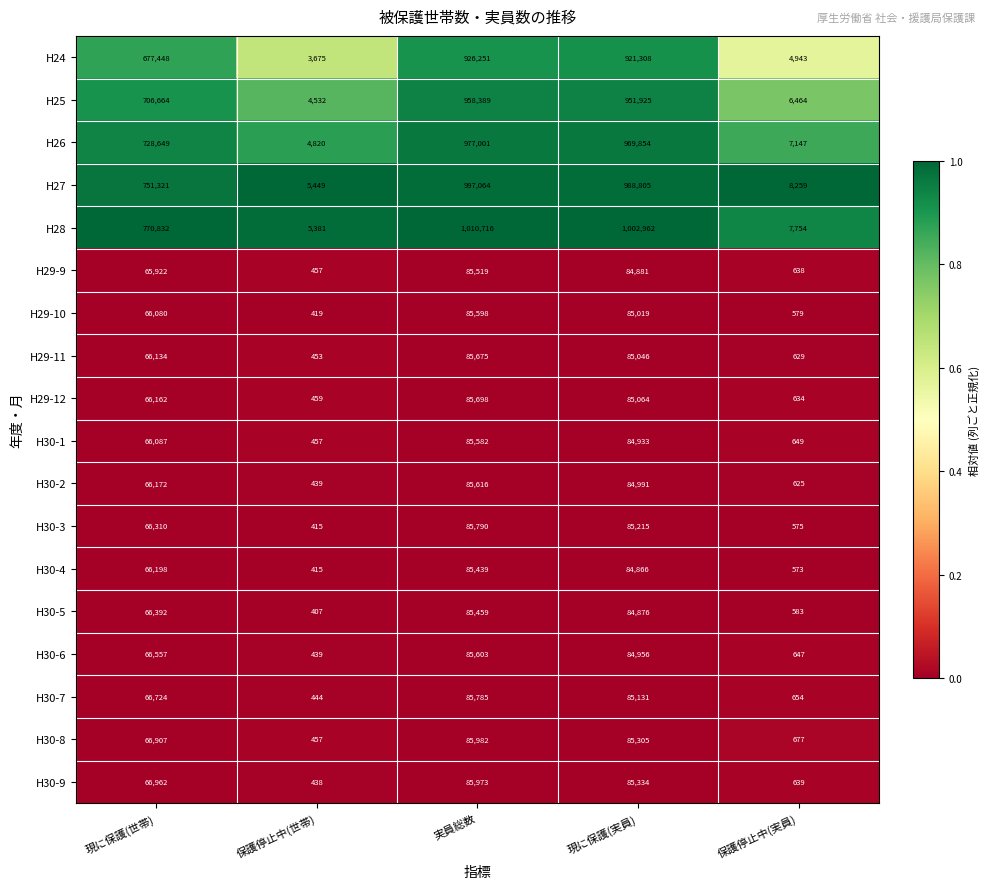

Which series changed the most between 現に保護(世帯) and 実員総数?

H25